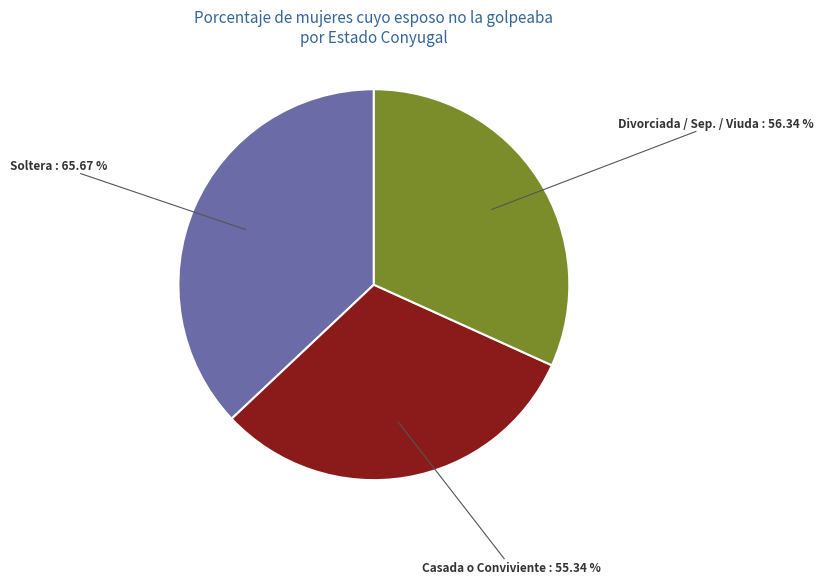

How much of the chart is everything except Soltera?

63.0%